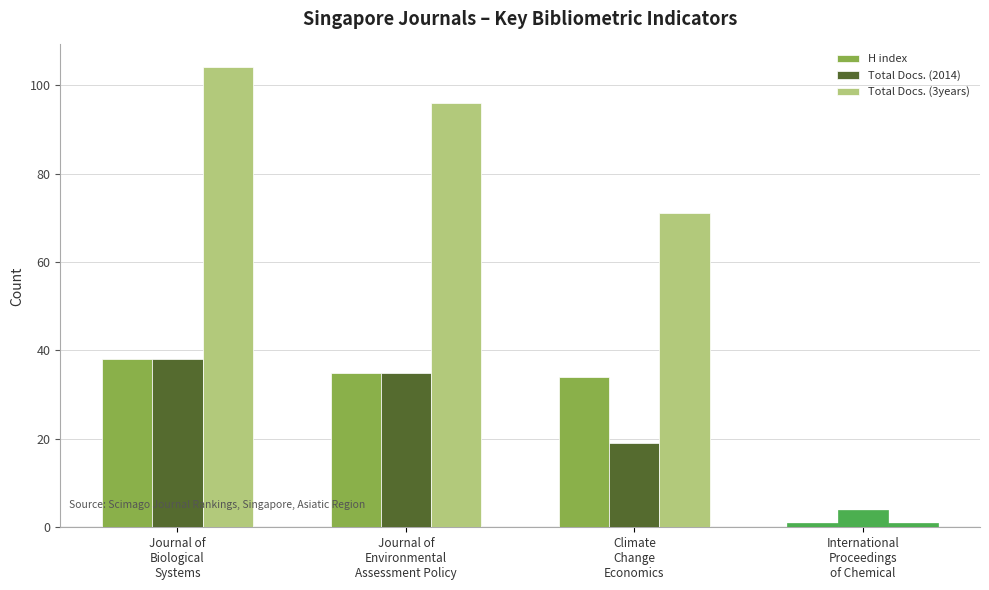

Which category has the highest value across all series?

Journal of
Biological
Systems